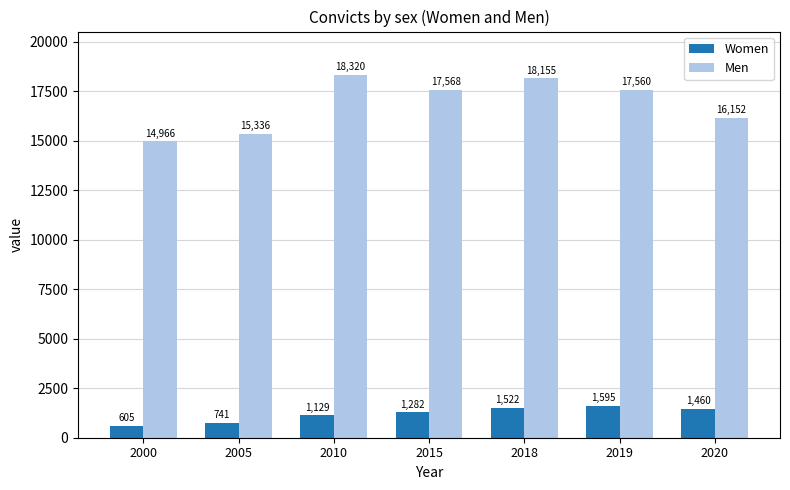

Read the Men value at 2005, to the nearest 50.

15350